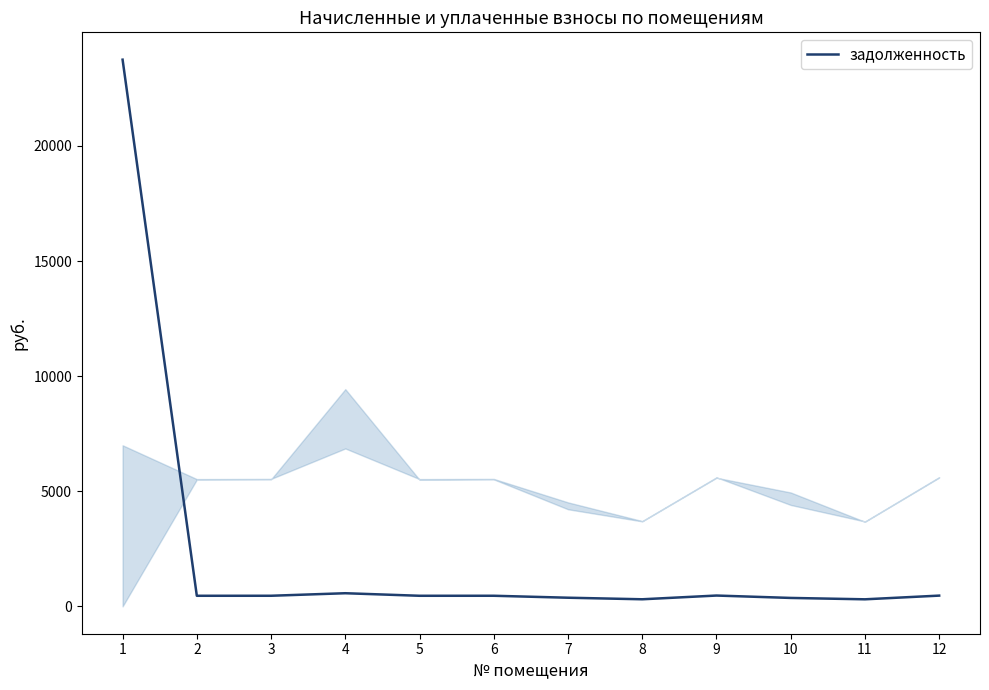

How many lines are shown in the chart?

1